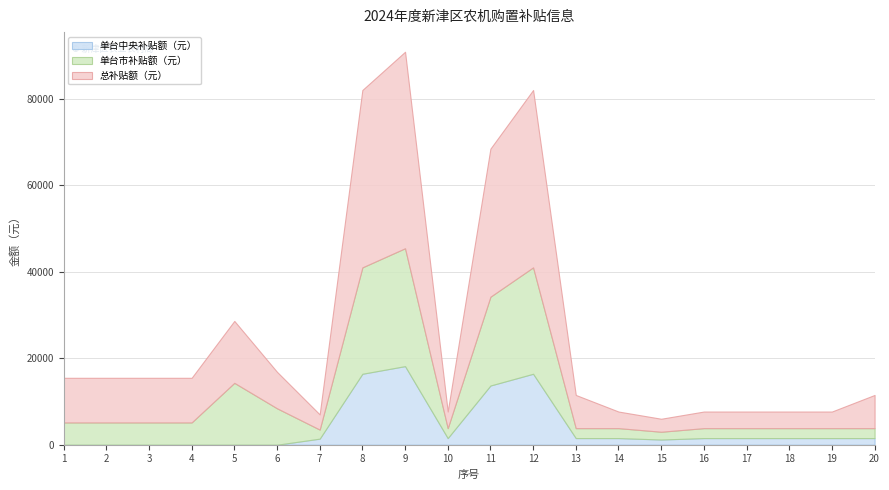

What is the difference between the second highest and minimum values in the 单台中央补贴额（元） series?

16401